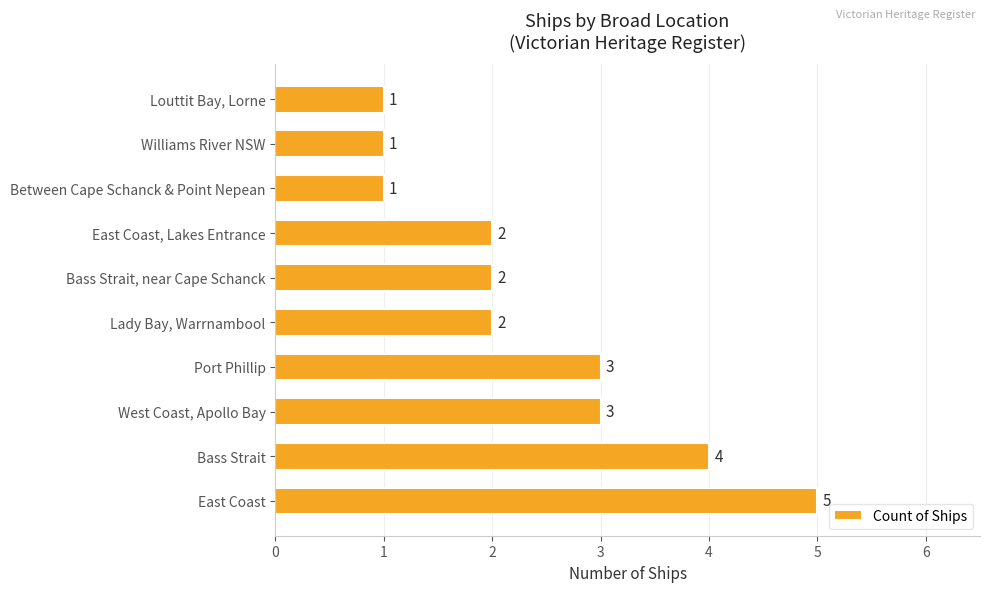

What is the difference between the maximum and minimum values?

4